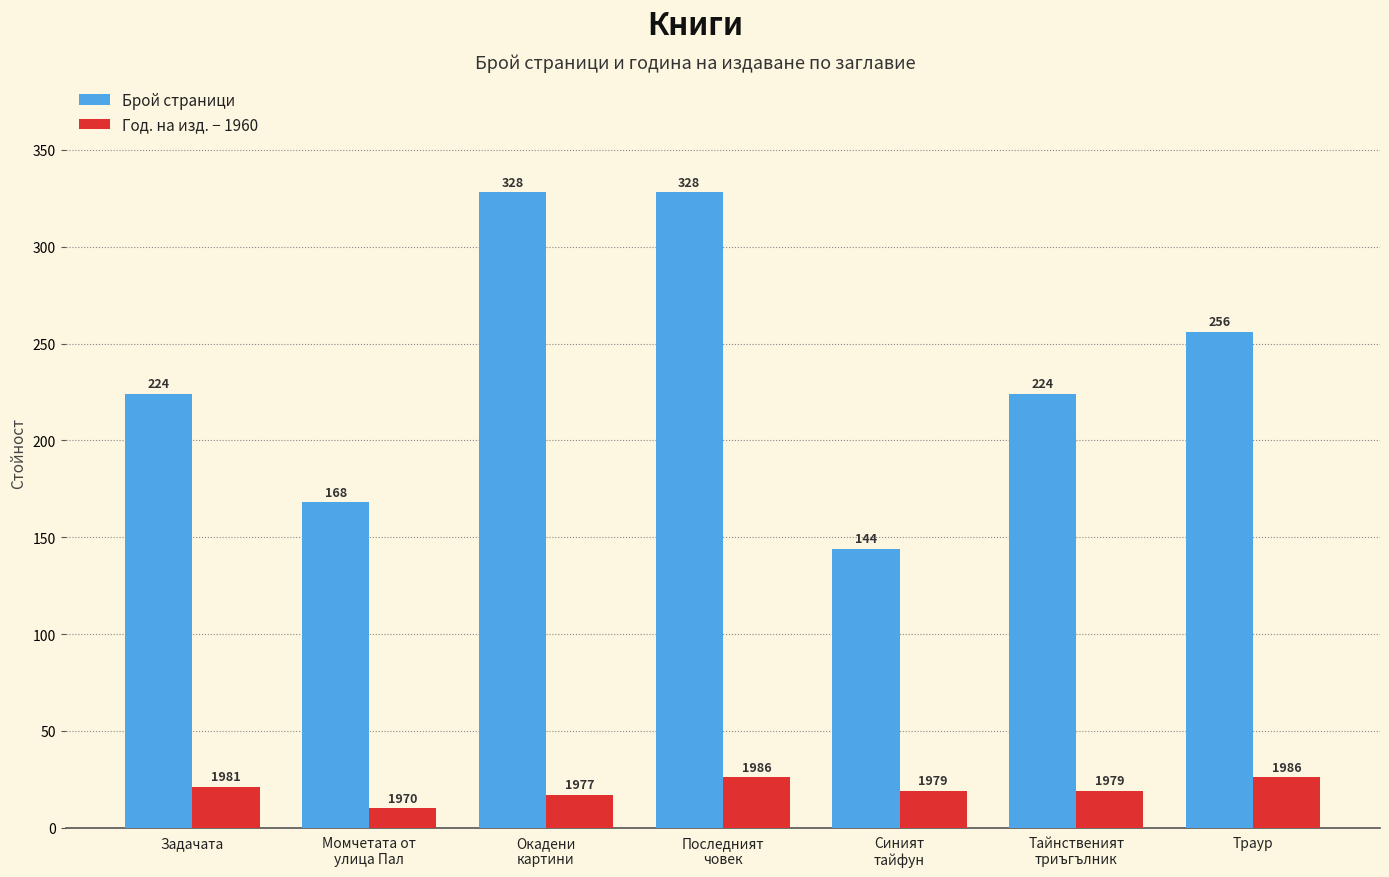

How many bars are there in each group?

2